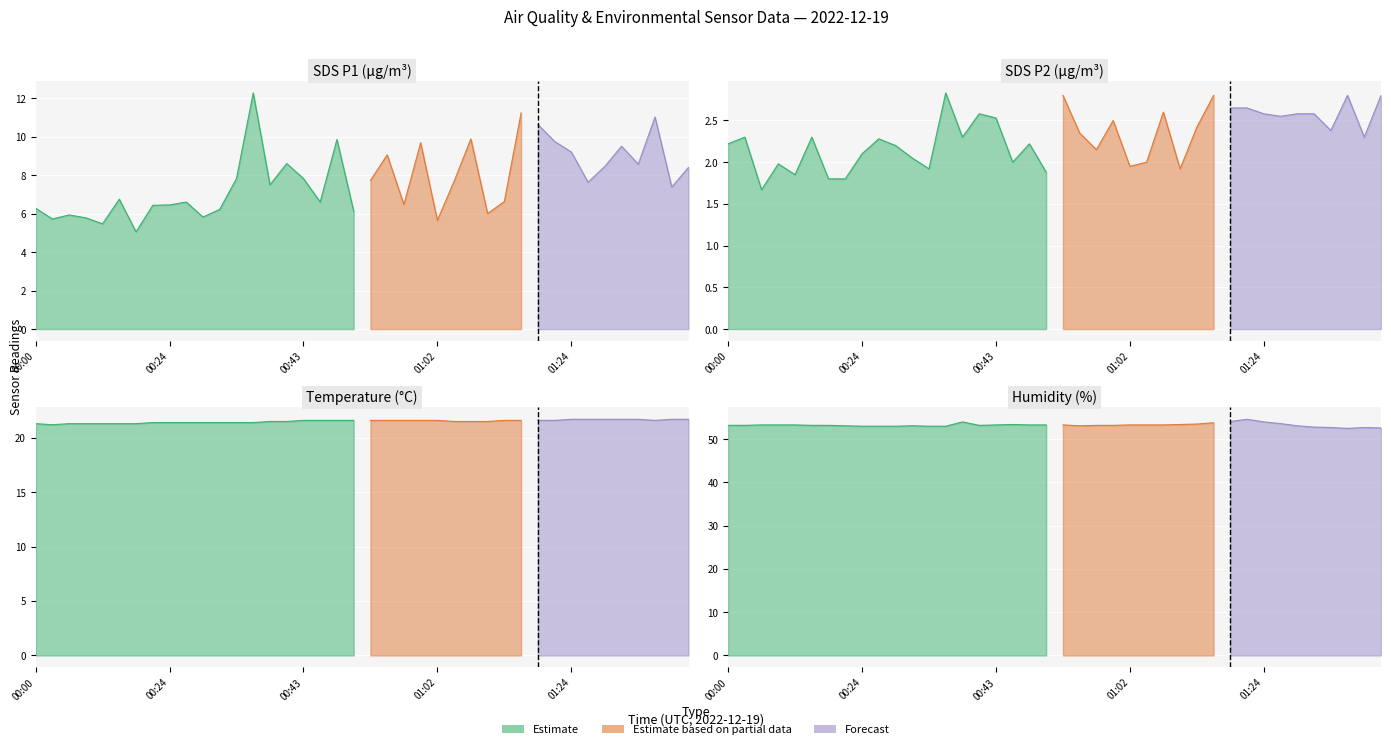

Which series has the widest spread of values?

SDS_P1